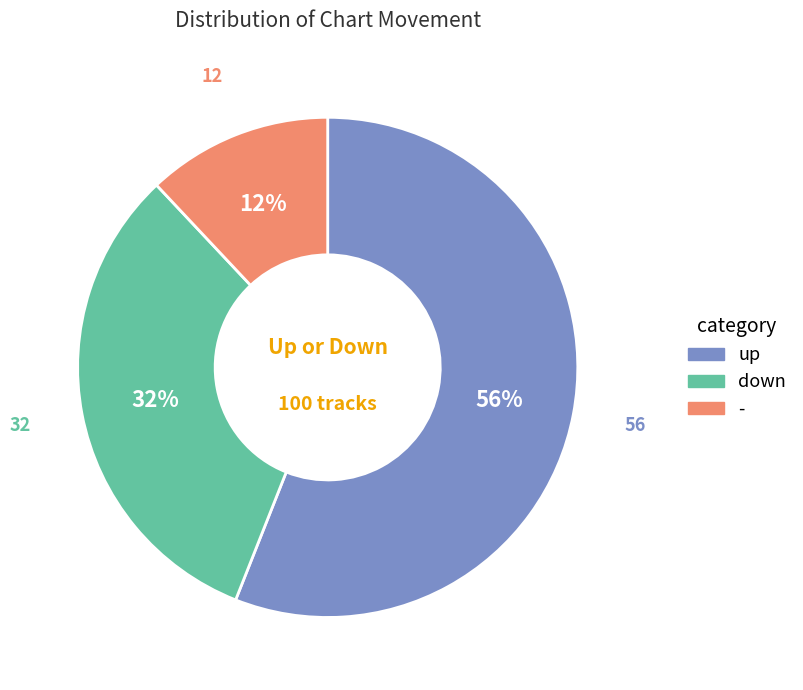

What is the largest slice in the pie chart?

up